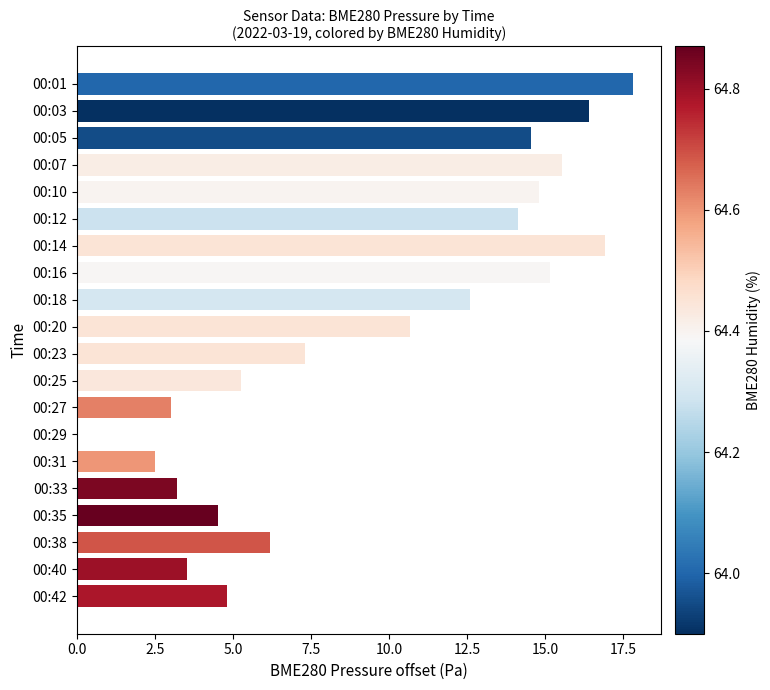

The chart shows a value of 17.8 at 00:01. True or false?

True